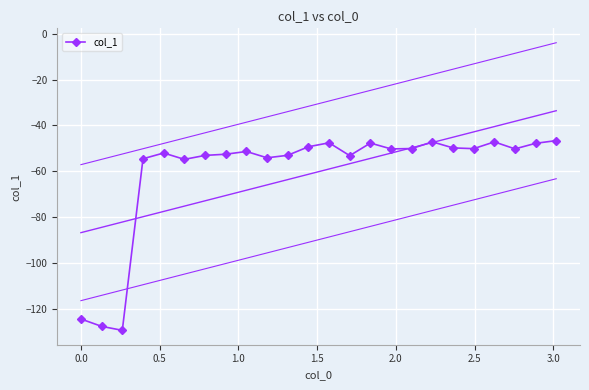

What is the value of the col_1 point at the 5th from the left?

-52.0